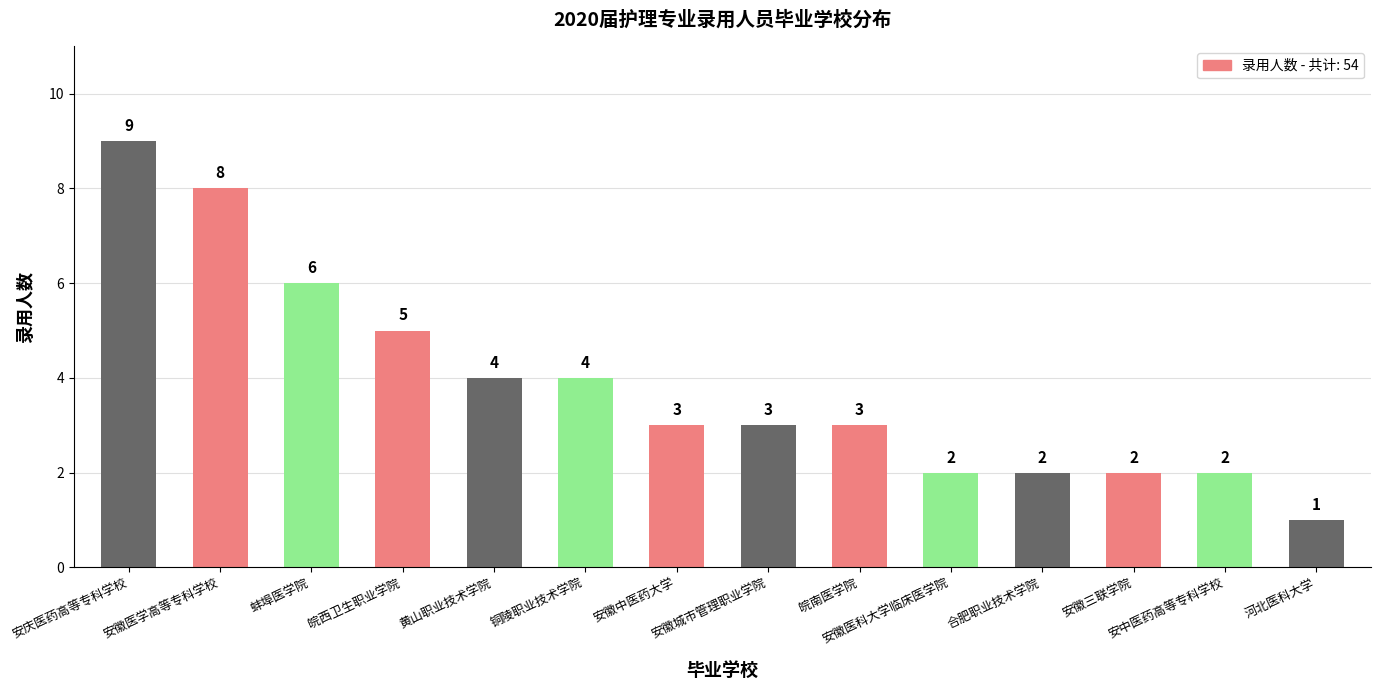

What is the sum of the values at 安徽中医药大学 and 合肥职业技术学院?

5